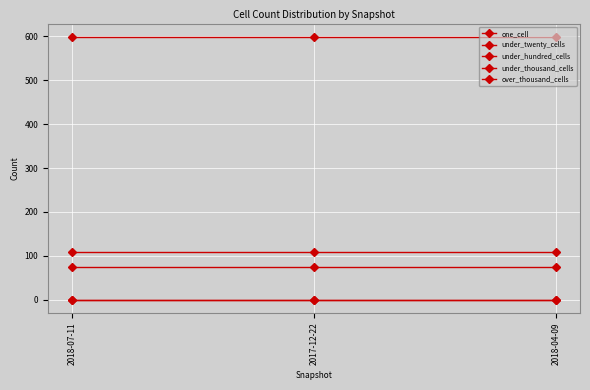

Between 2018-07-11 and 2017-12-22, which series saw the biggest shift?

one_cell